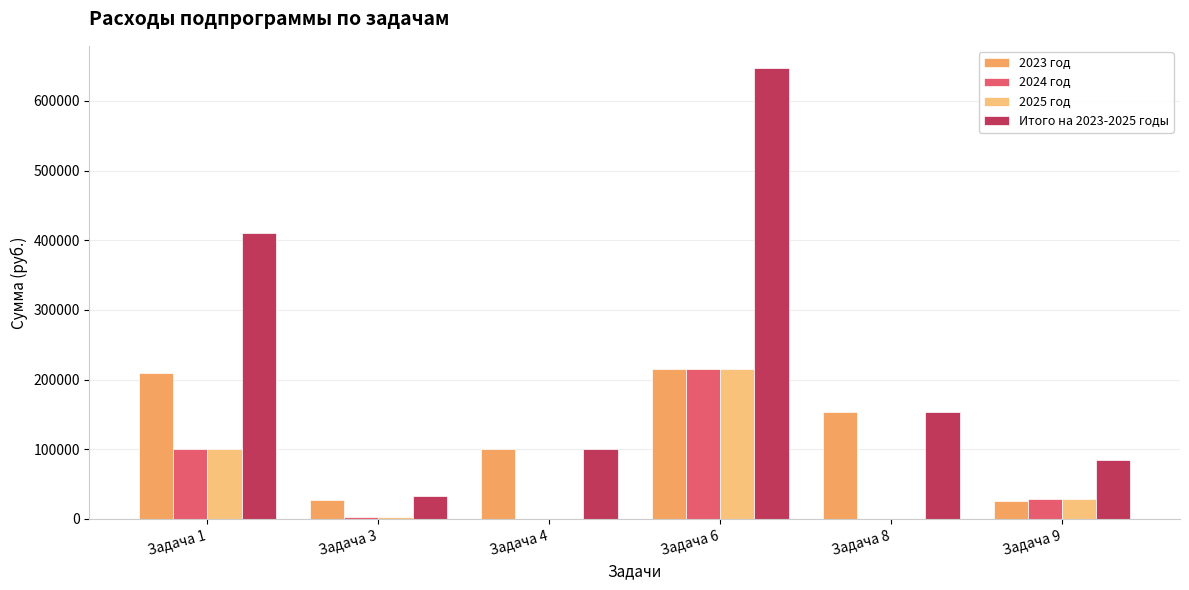

Are the bars horizontal?

No